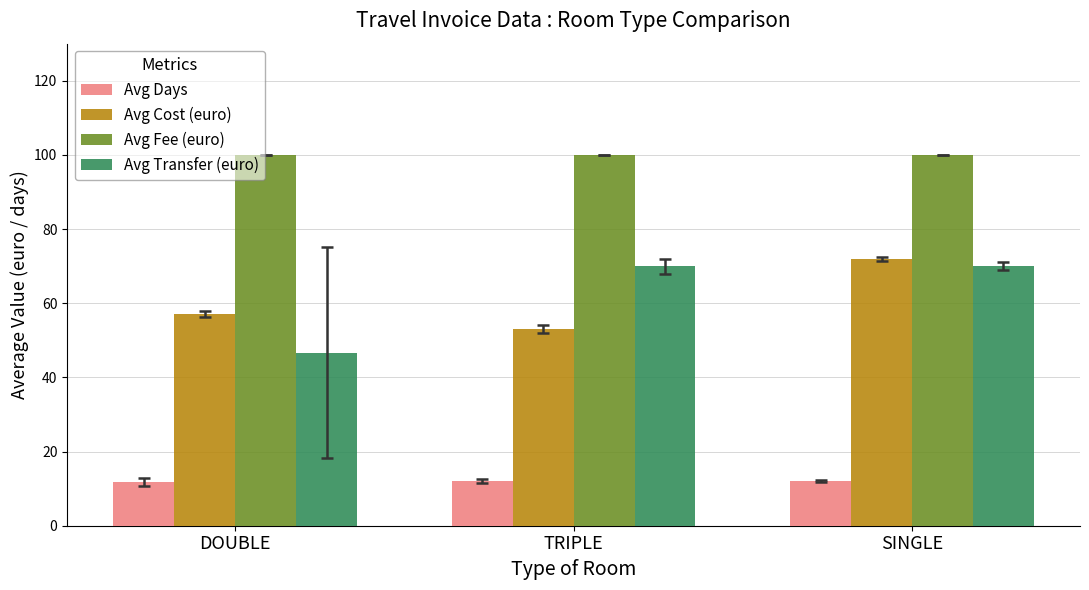

How many bars are there in total?

12